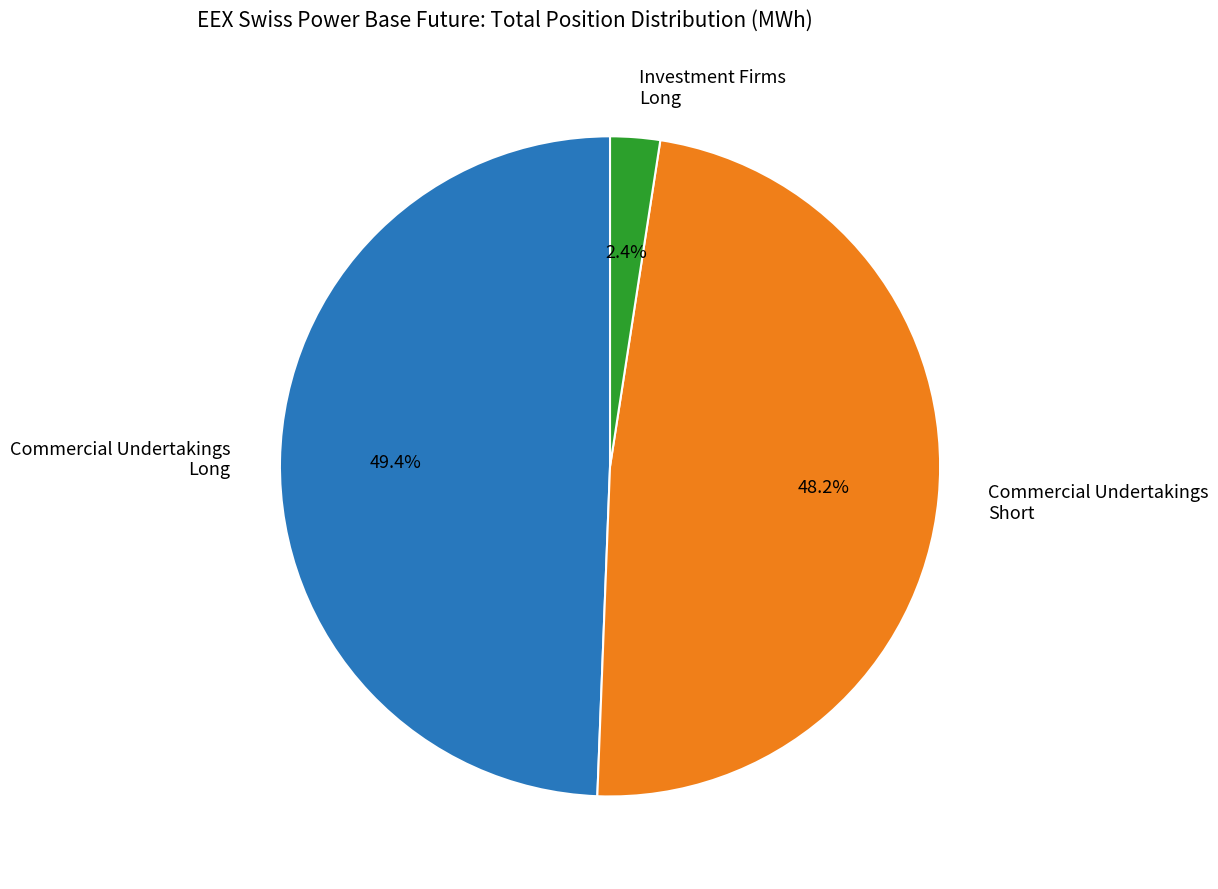

Between Commercial Undertakings Long and Commercial Undertakings Short, which is larger?

Commercial Undertakings Long